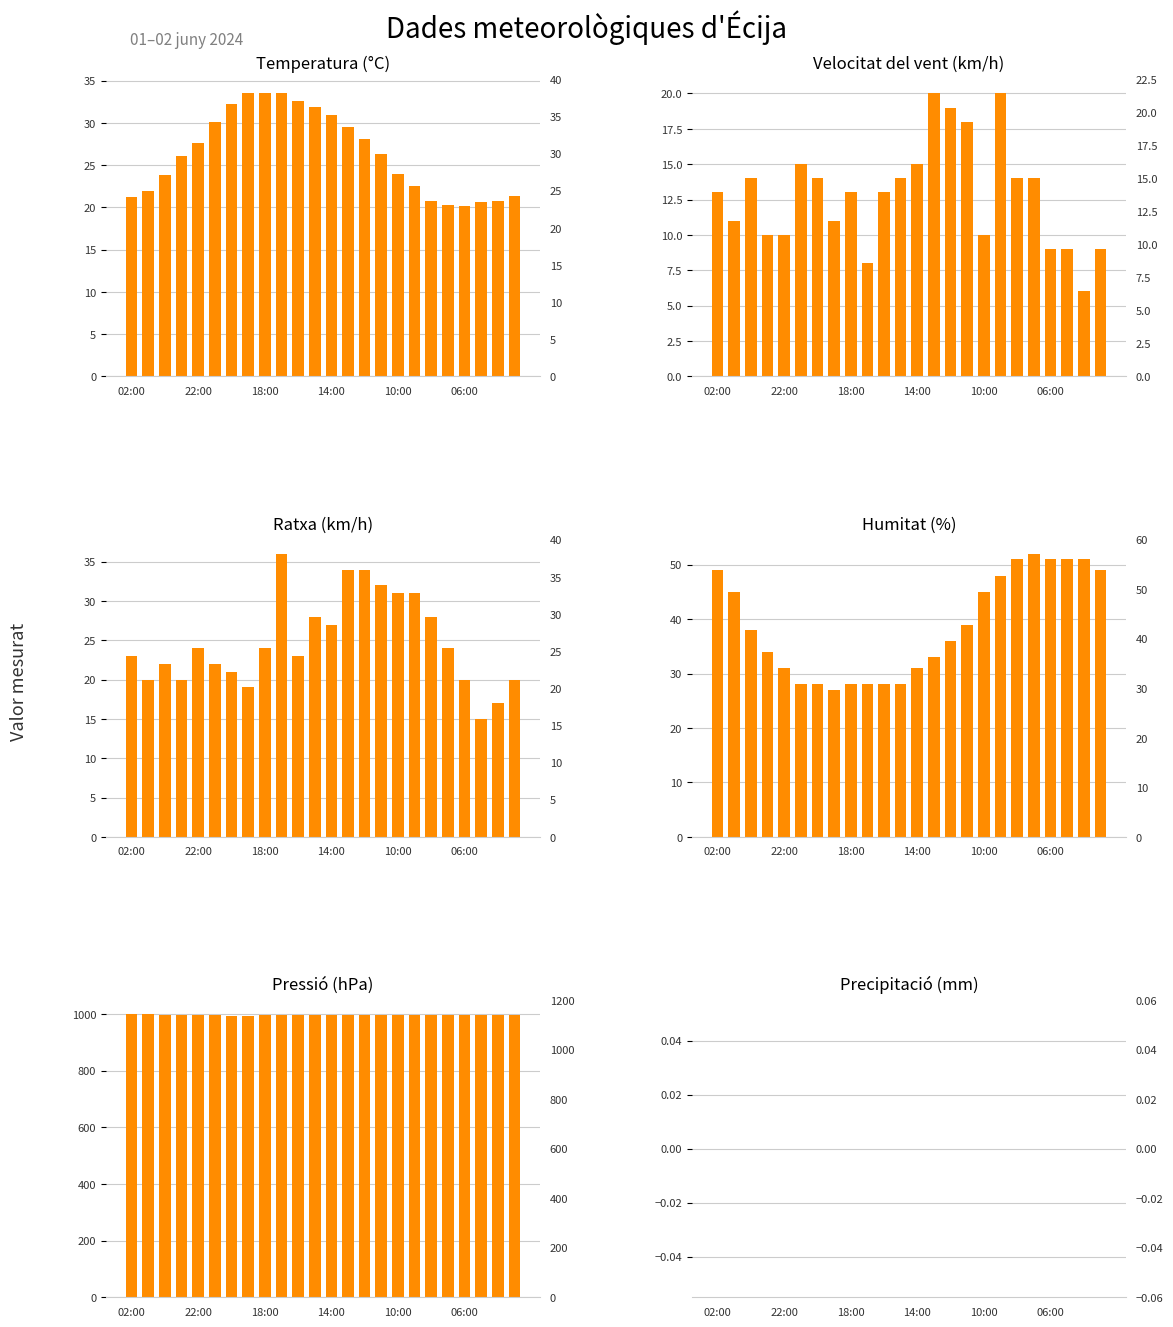

How many groups of bars are there?

24